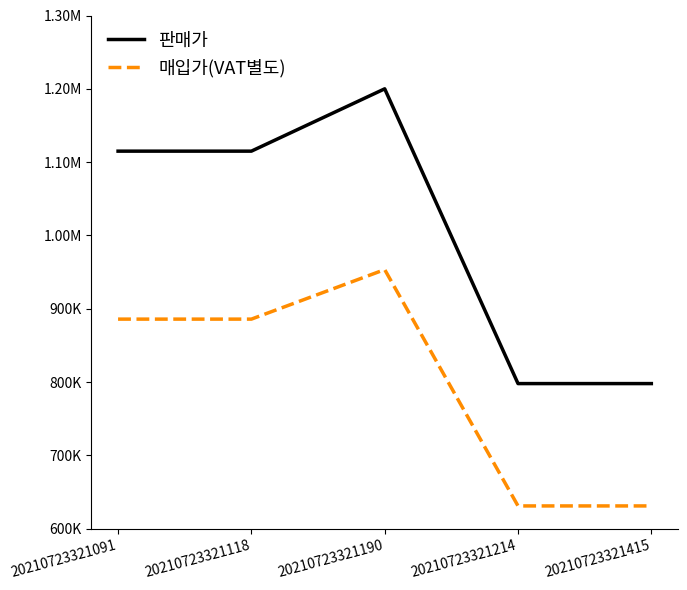

True or false: 판매가 has more than 2 points higher than both neighbors.

False